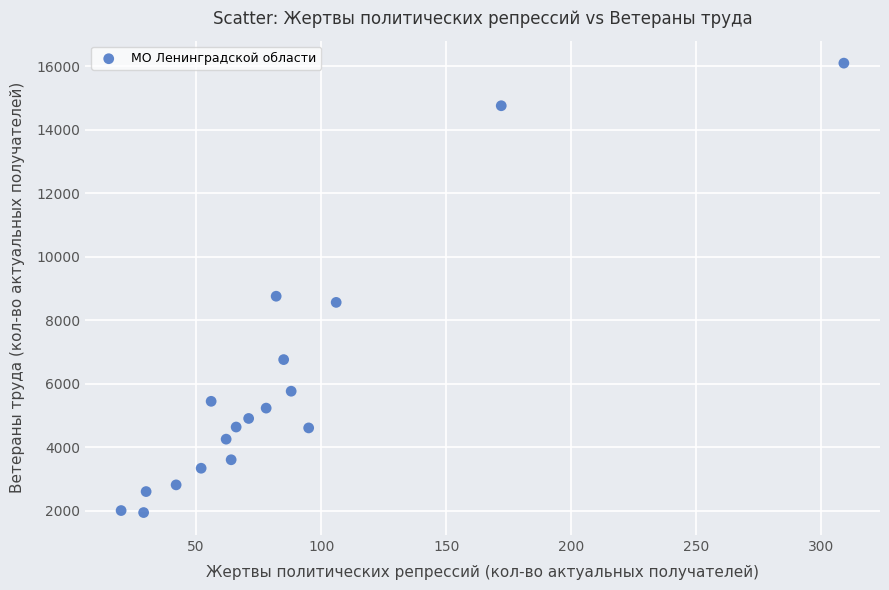

What is the range of X values (max minus min)?

289